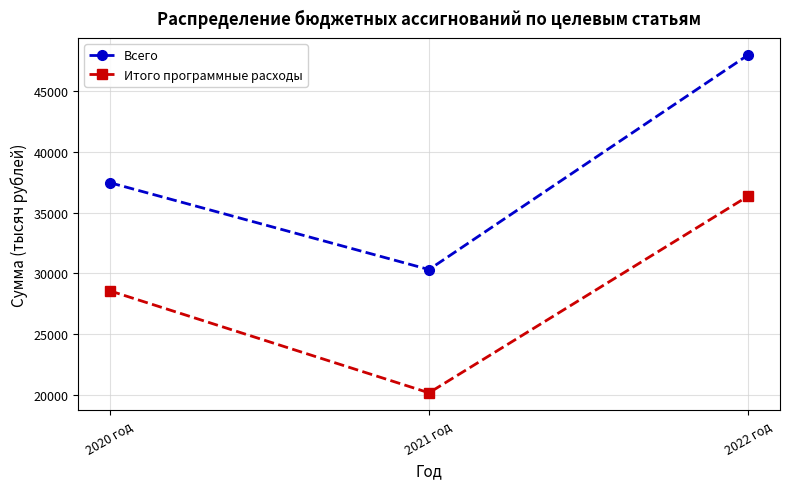

Where is Итого программные расходы nearest to the value 28265?

2020 год